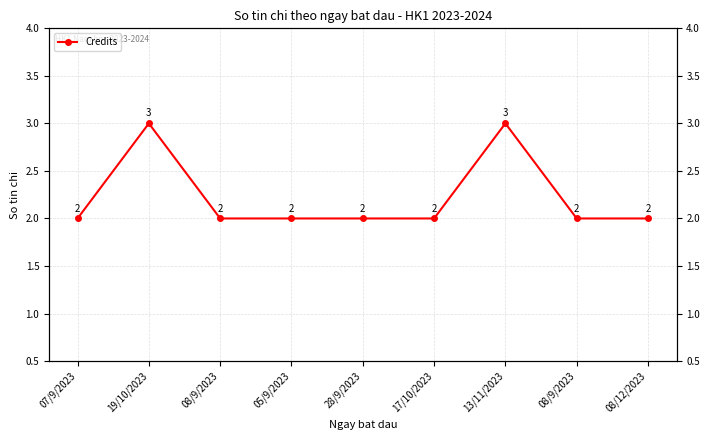

Reading right to left, what are all the values shown in this chart?

2	2	3	2	2	2	2	3	2